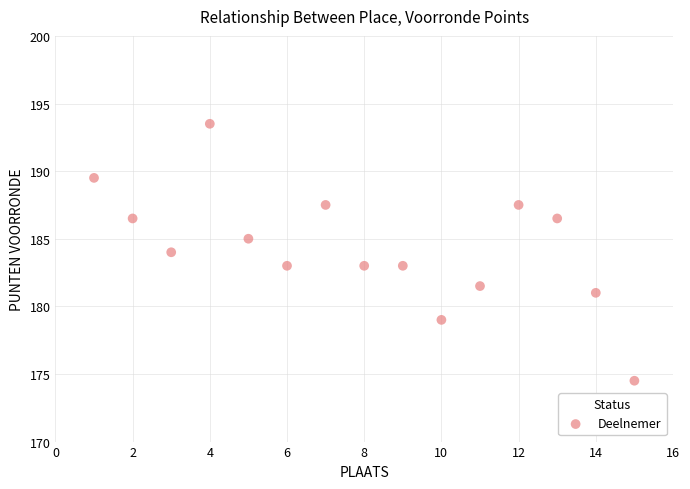

What is the range of X values (max minus min)?

14.0